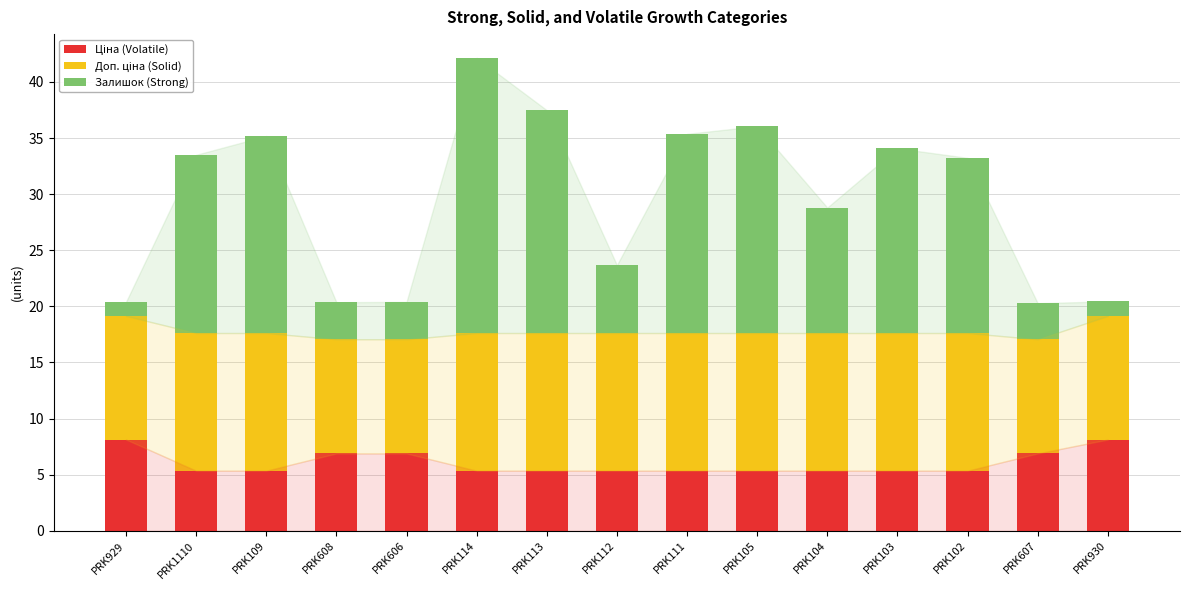

At which label does Доп. ціна (Solid) reach its minimum?

PRK608